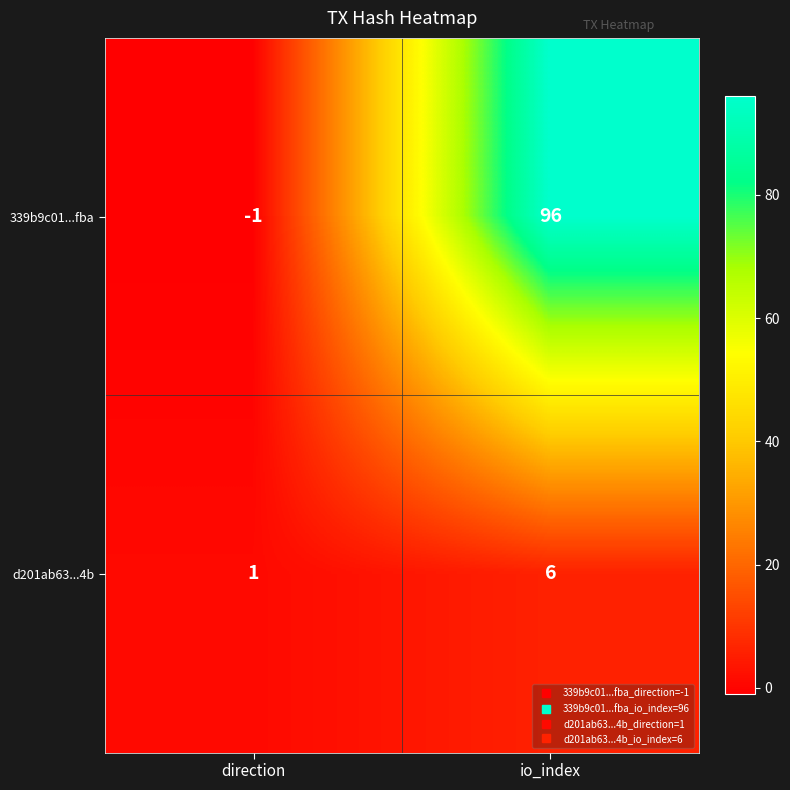

At how many categories does at least one series exceed 10?

1